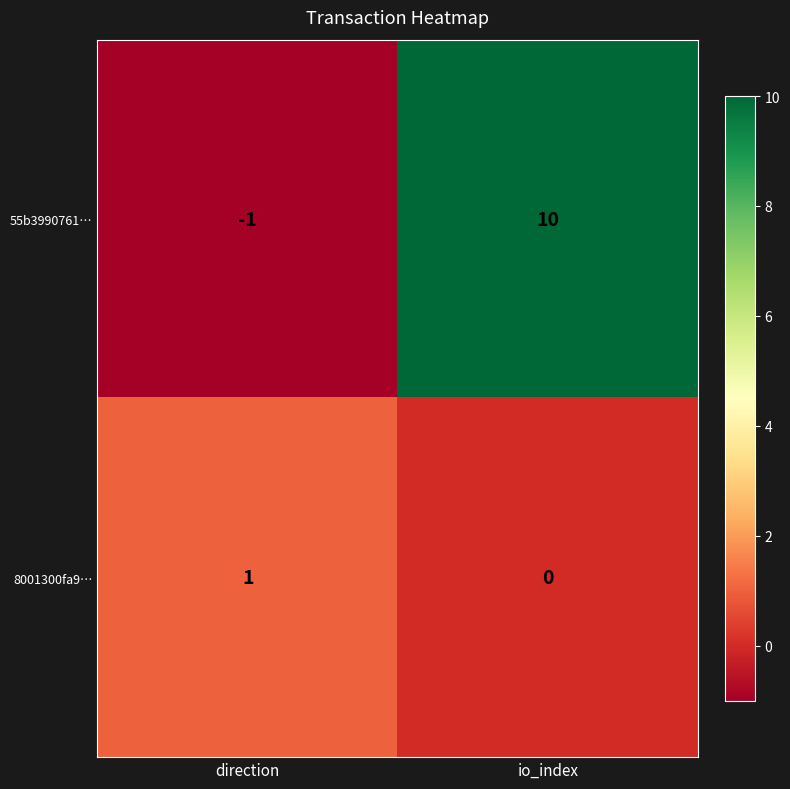

Is it true that 55b3990761… equals 0 at direction?

False